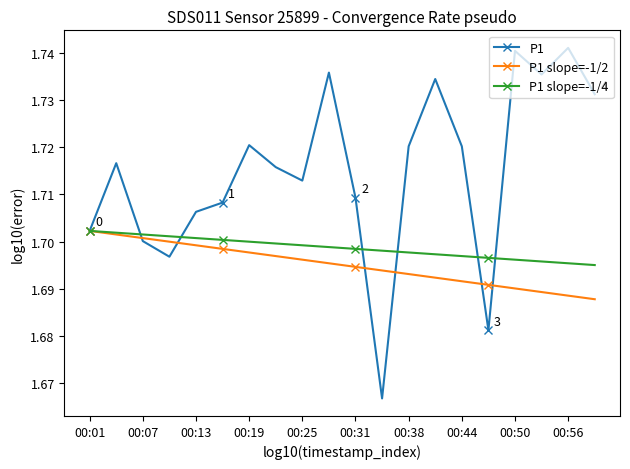

Which series has the widest spread of values?

P1